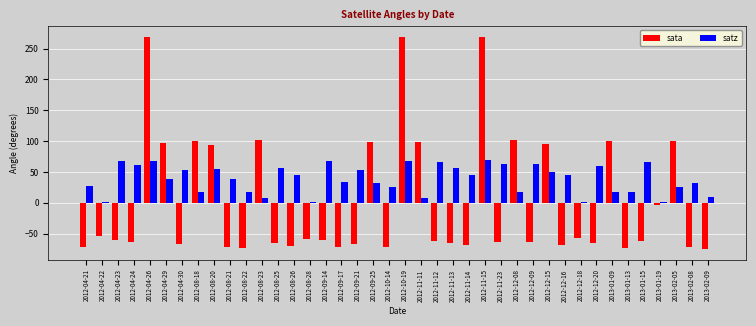

Which series has the largest total across all categories?

satz